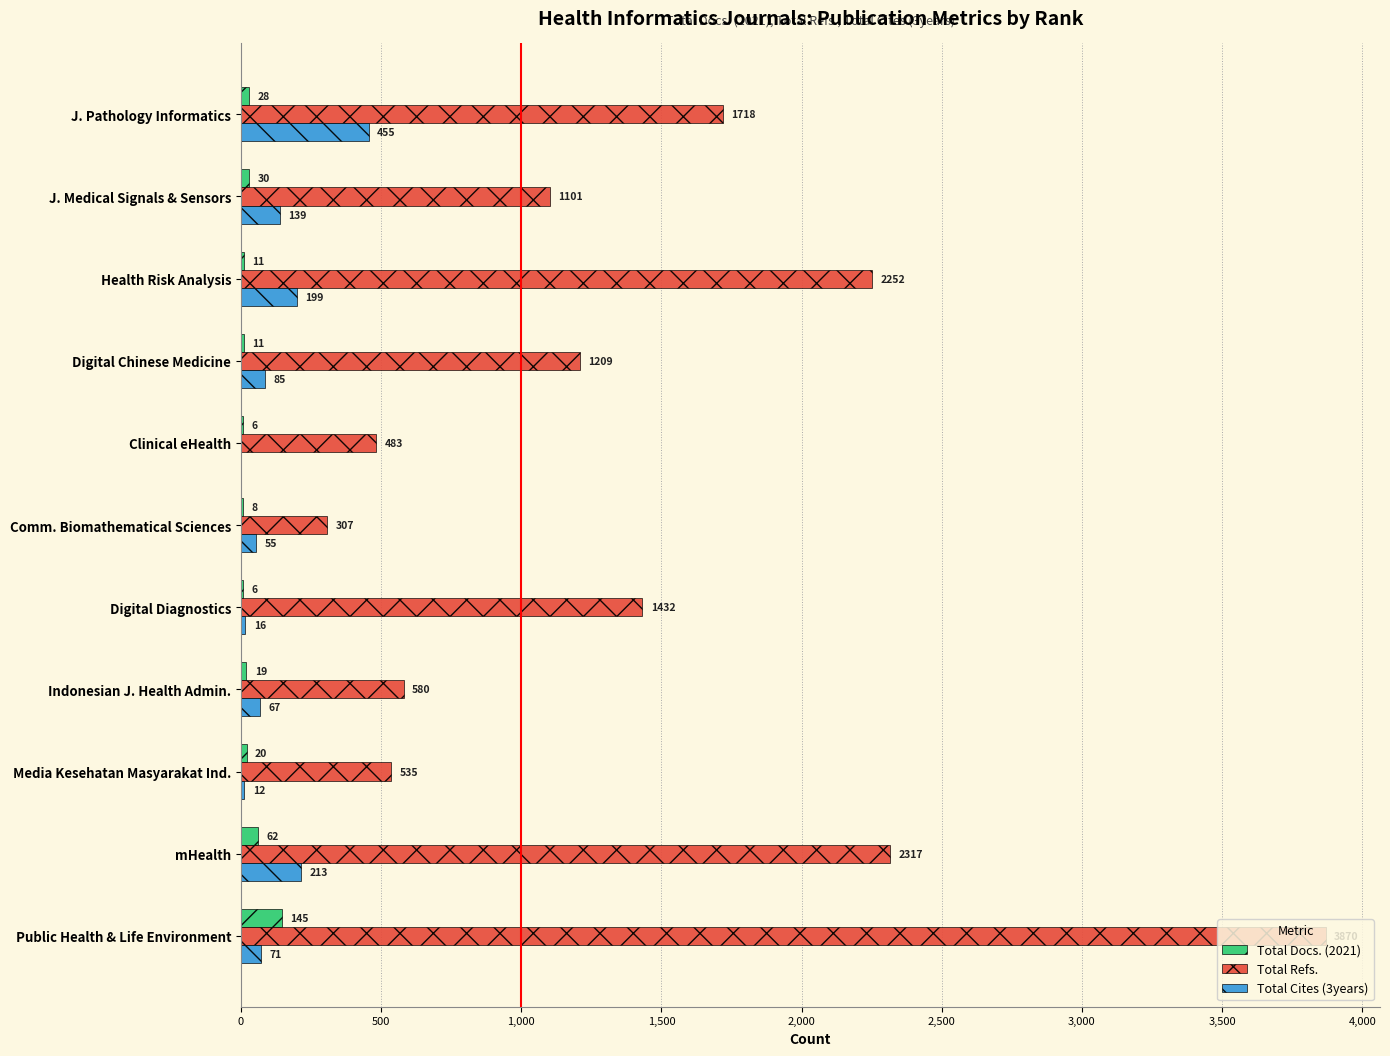

Is it true that Total Cites (3years) equals 12 at Media Kesehatan Masyarakat Ind.?

True